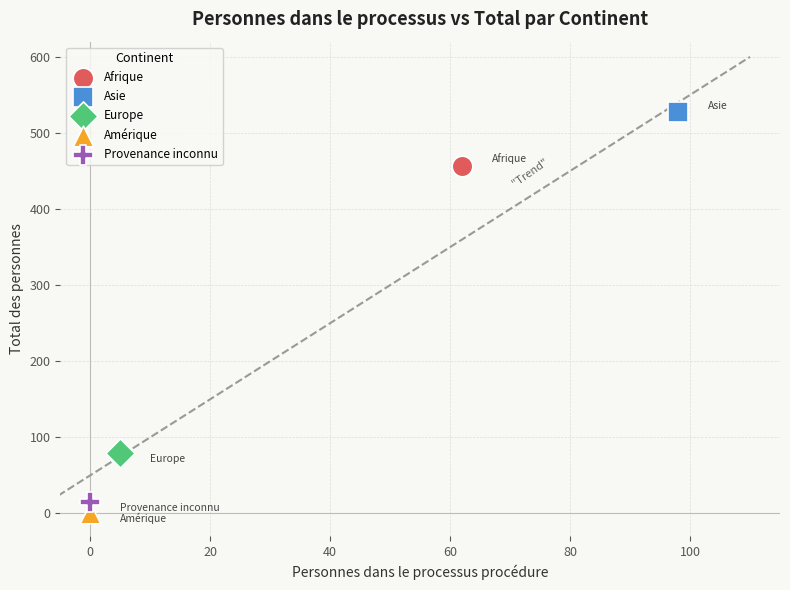

What are all the series names shown in the legend?

Afrique, Asie, Europe, Amérique, Provenance inconnu